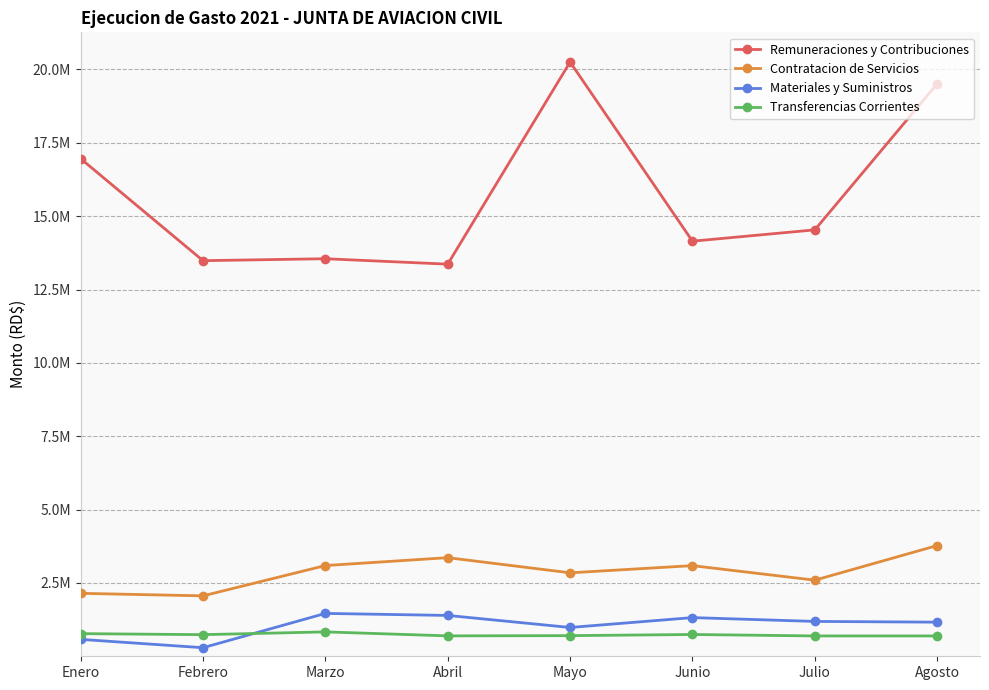

List the labels in order of Materiales y Suministros value, largest first.

Marzo, Abril, Junio, Julio, Agosto, Mayo, Enero, Febrero